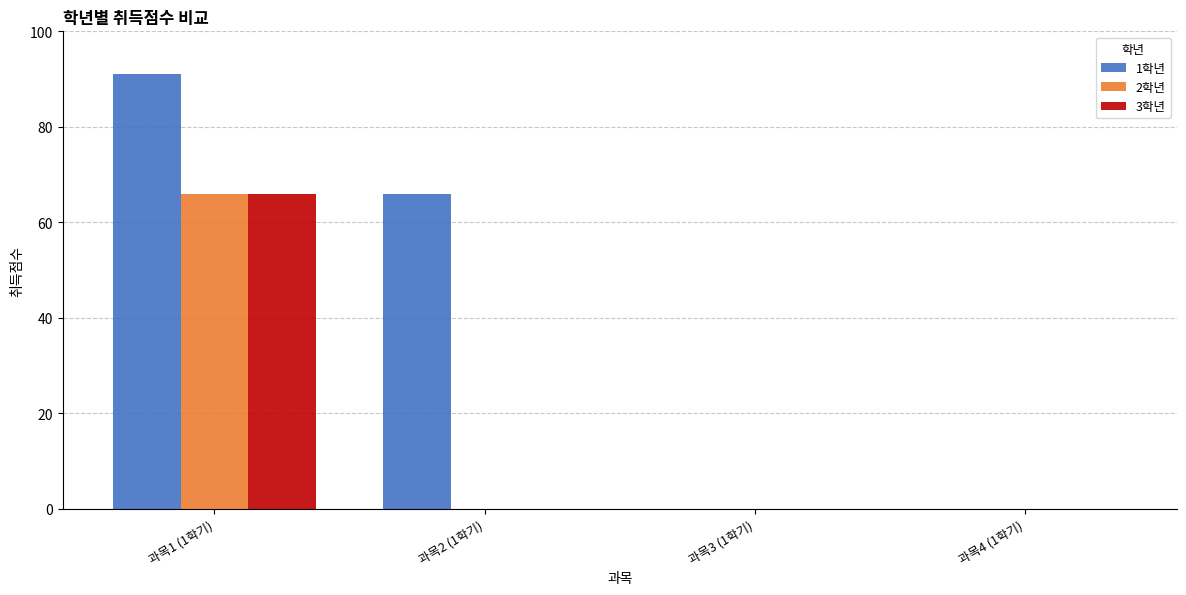

Reading left to right, what are all the values shown in this chart?

1학년: 91	66	0	0
2학년: 66	0	0	0
3학년: 66	0	0	0